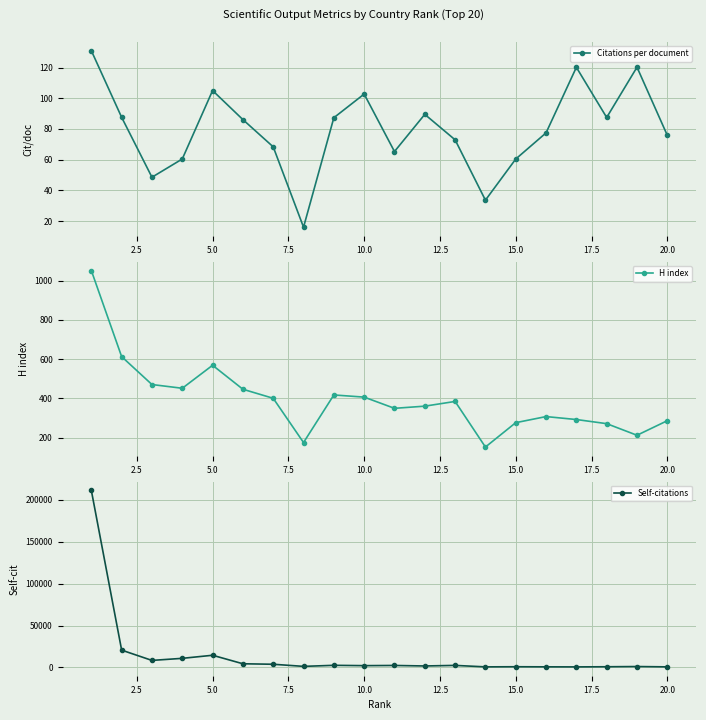

Reading right to left, extract all data points from this chart.

Citations per document: 75.8	120.2	87.5	120.2	77.4	60.4	33.6	72.9	89.5	65.3	102.7	87.3	15.9	68.3	86.1	105.0	60.4	48.5	87.6	131.0
H index: 287.0	213.0	272.0	293.0	308.0	277.0	153.0	385.0	361.0	350.0	407.0	418.0	176.0	401.0	447.0	569.0	452.0	471.0	613.0	1051.0
Self-citations: 752.0	1137.0	879.0	712.0	778.0	893.0	742.0	2495.0	1813.0	2427.0	2201.0	2590.0	1334.0	3856.0	4442.0	14580.0	10916.0	8446.0	20703.0	211194.0